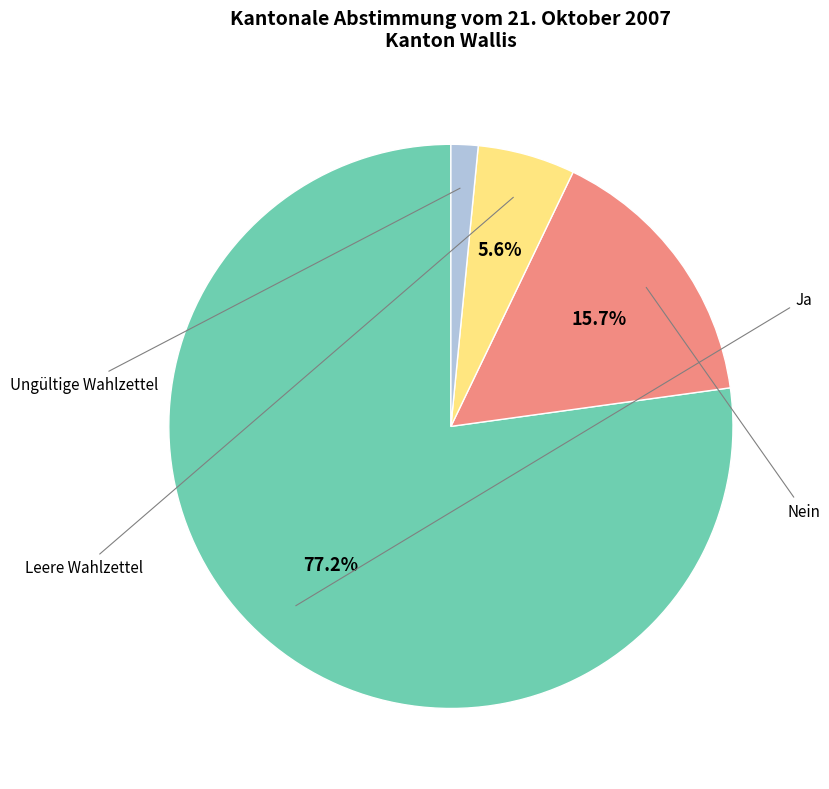

The Leere Wahlzettel slice represents 6% of the pie. True or false?

True